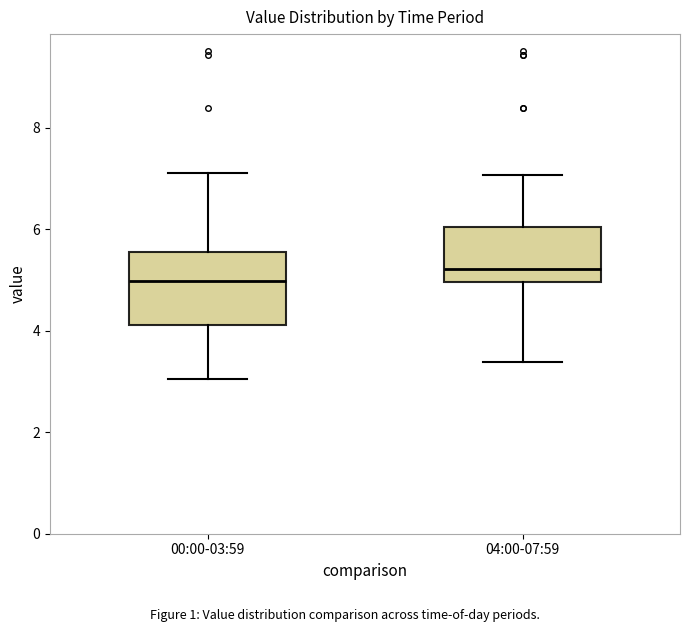

Which box is the tallest, from its lower edge to its upper edge?

00:00-03:59